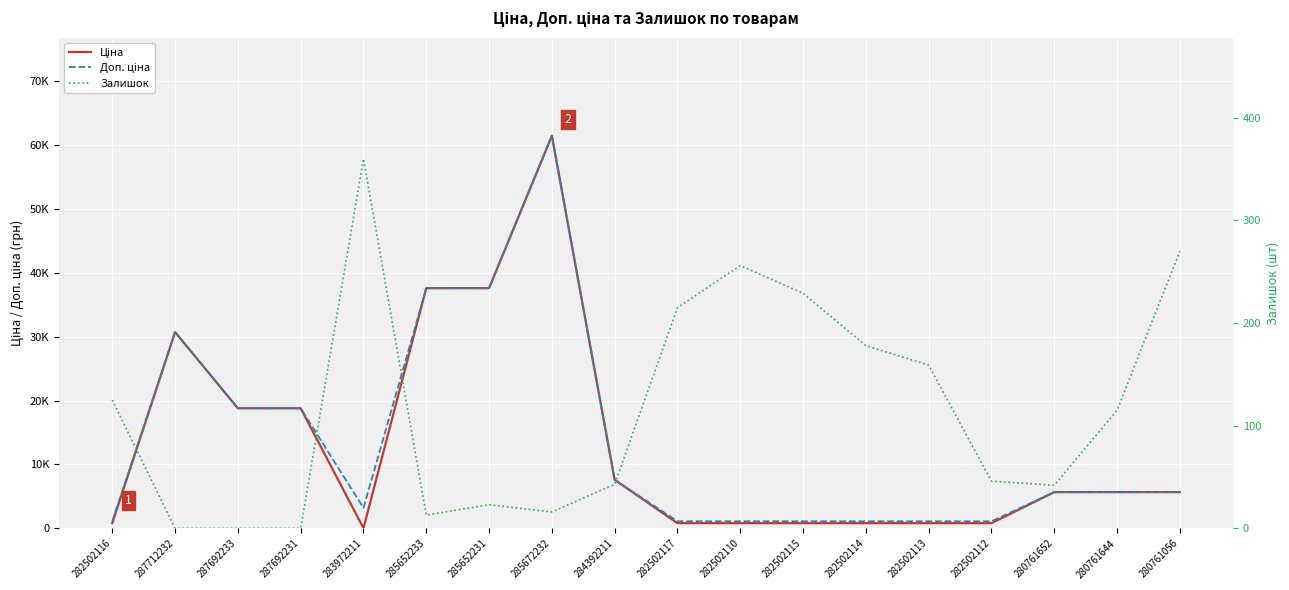

Where is the first local maximum for Ціна?

287712232